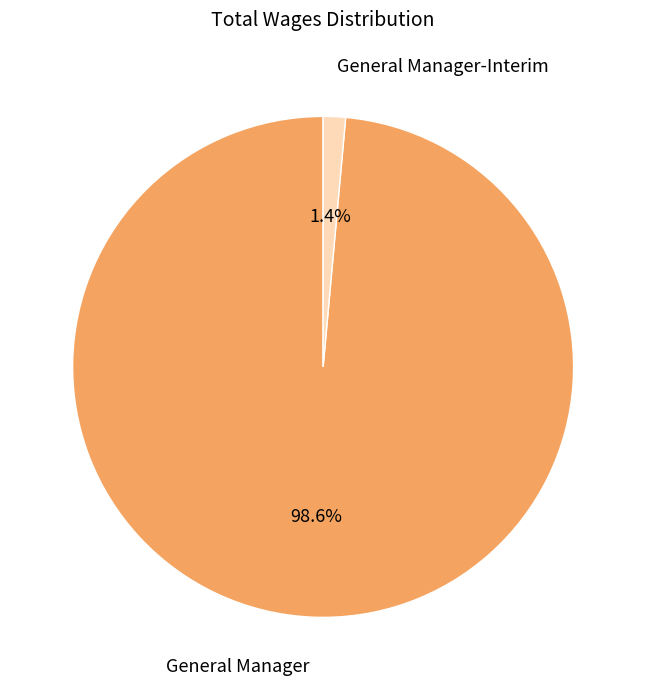

To the nearest percent, what is the difference between the largest and smallest slice percentages?

97%